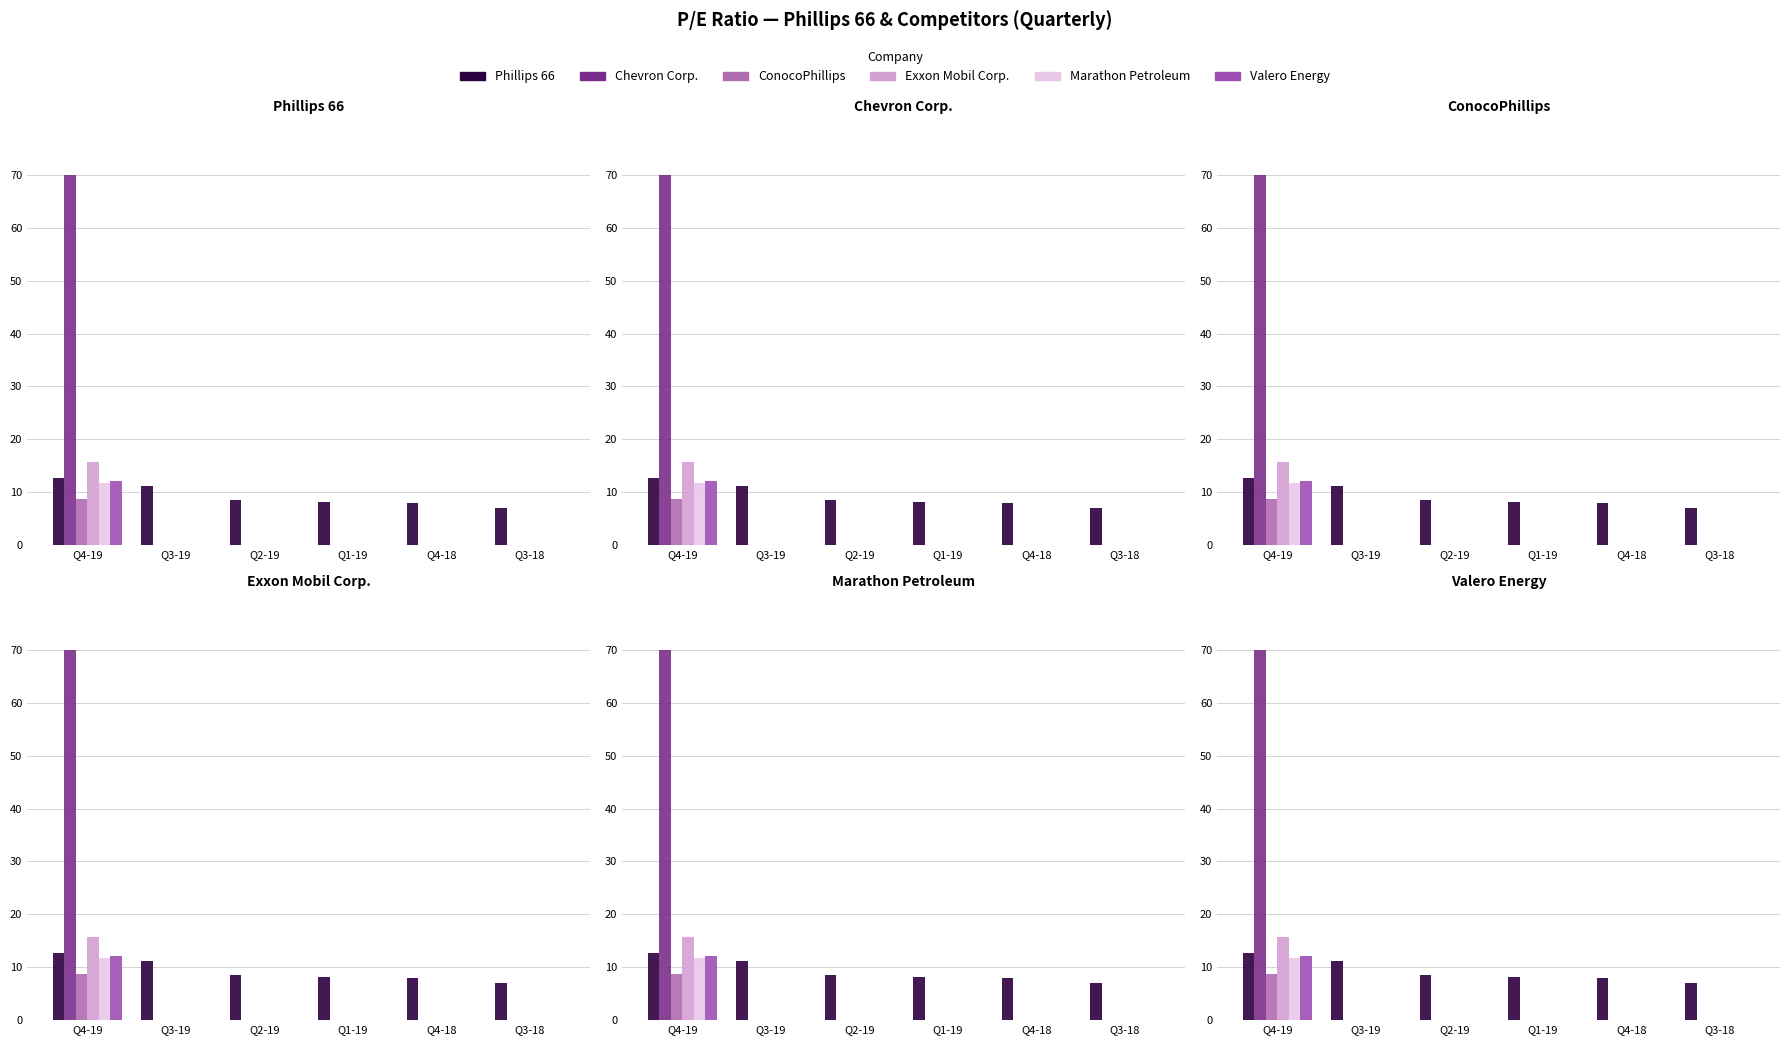

What is the label of the 2nd bar from the left?

Q3-19